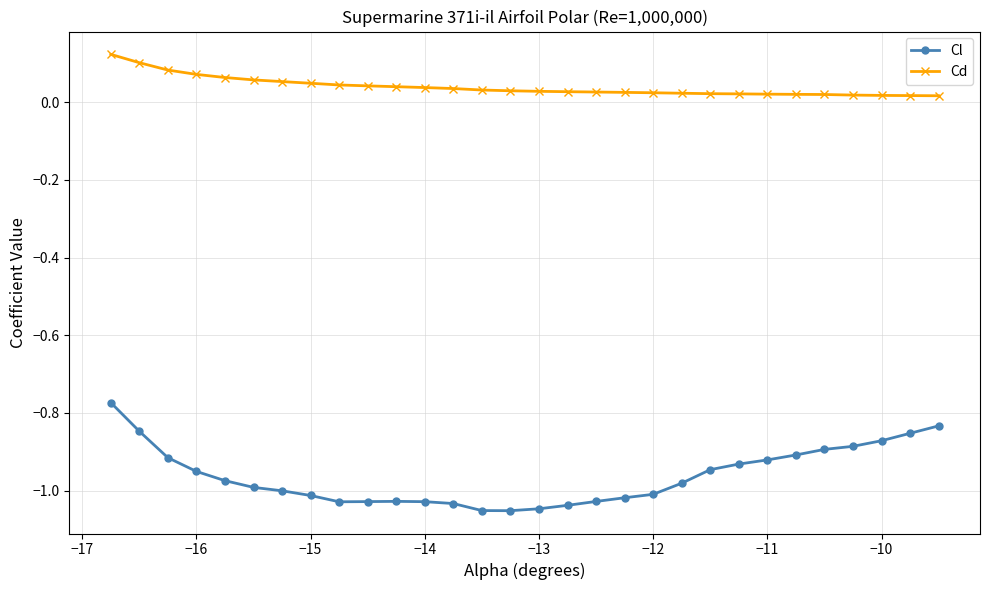

True or false: Cl has more than 0 interior local peaks.

True